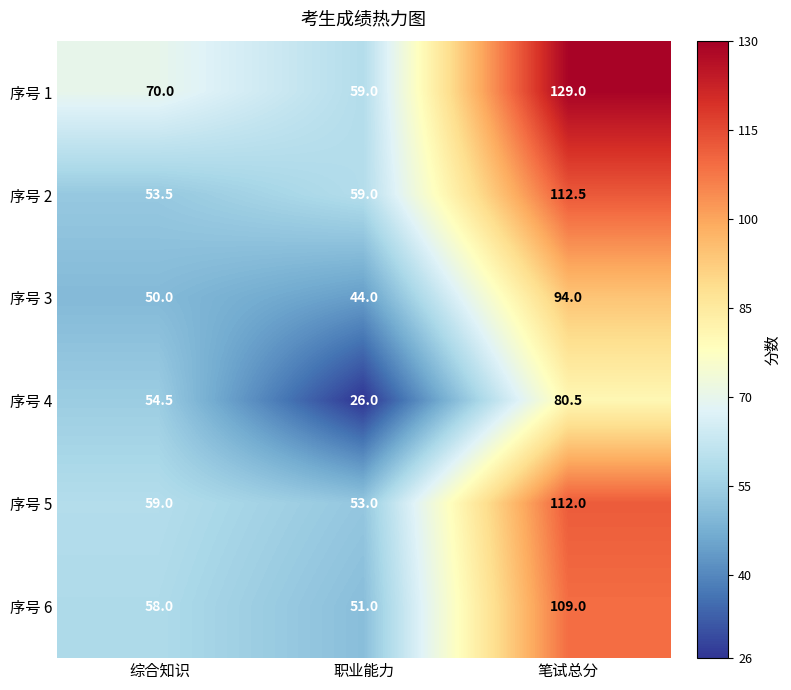

The 序号 3 series shows 94.0 at 笔试总分. True or false?

True